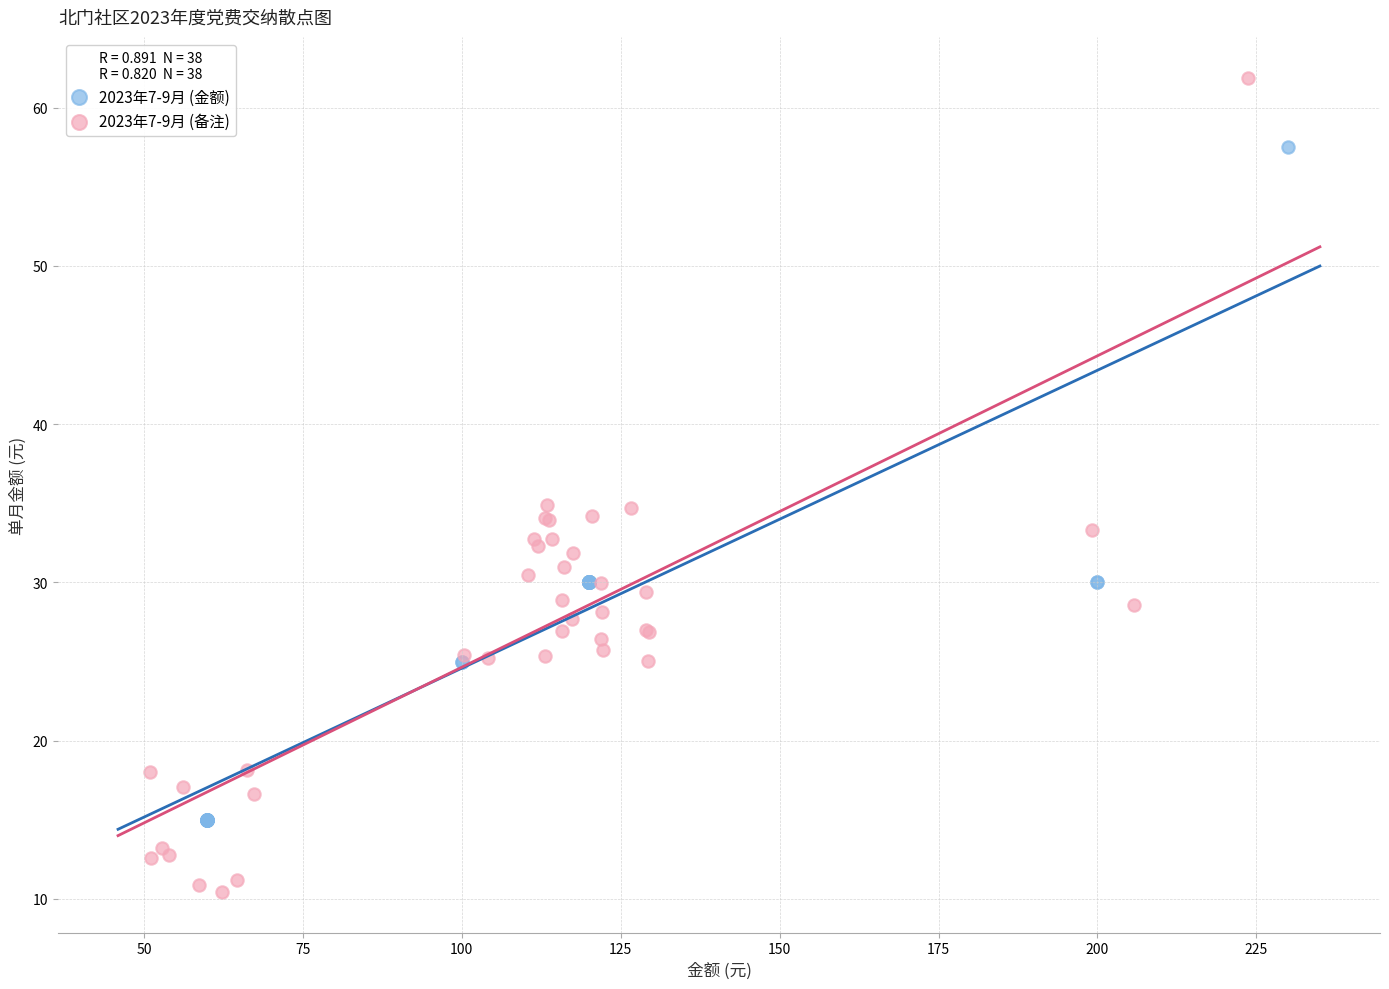

Which series contains the highest Y value?

2023年7-9月 (备注)